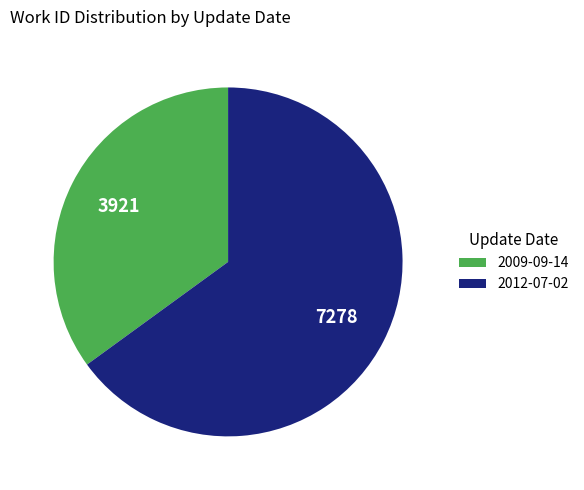

Approximately how many times larger is the value at 2009-09-14 compared to 2012-07-02?

0.5